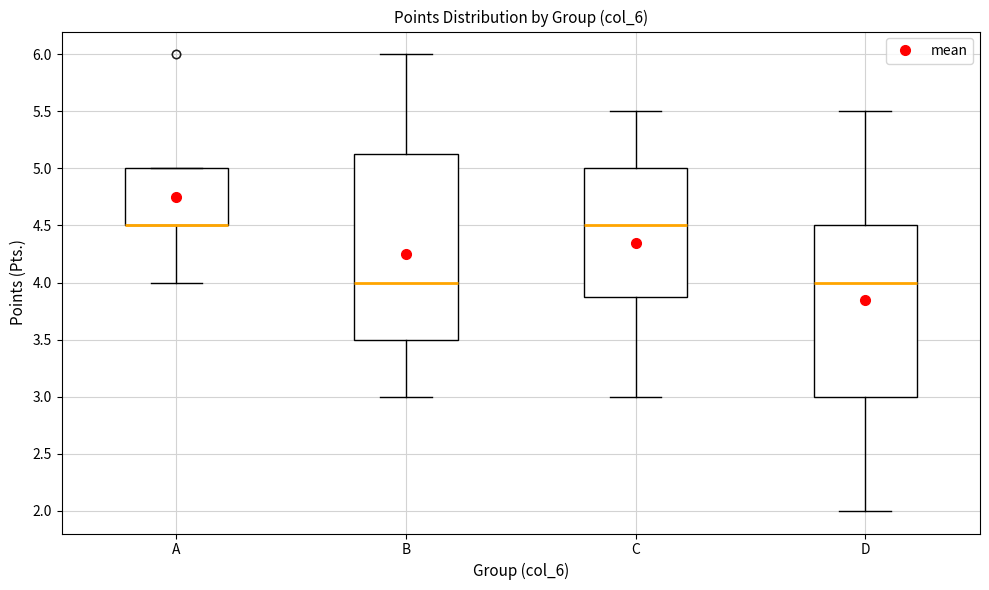

Which box is the tallest, from its lower edge to its upper edge?

B